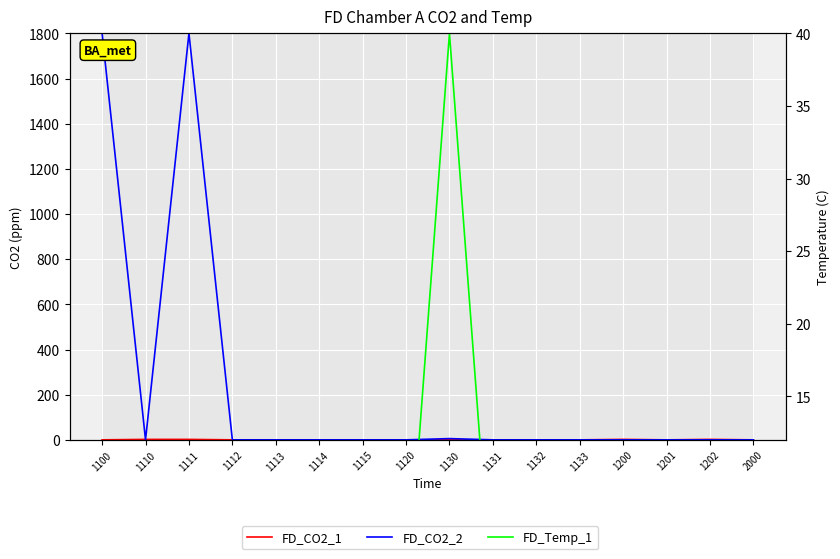

At which category is the sum across all series the highest?

1111